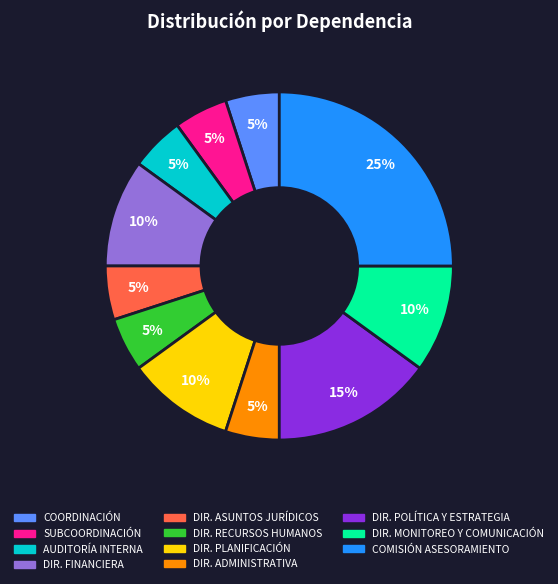

Count the number of slices in the pie.

11